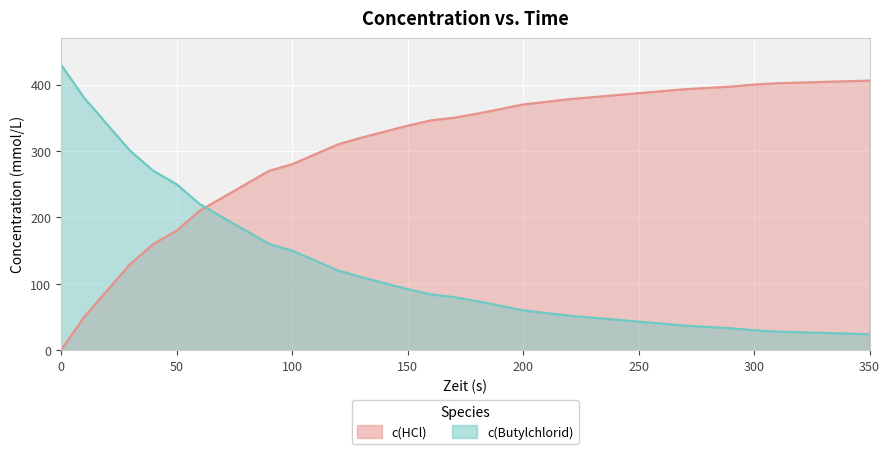

Is the value of c(Butylchlorid) at 140 greater than the value of c(HCl) at 90?

No